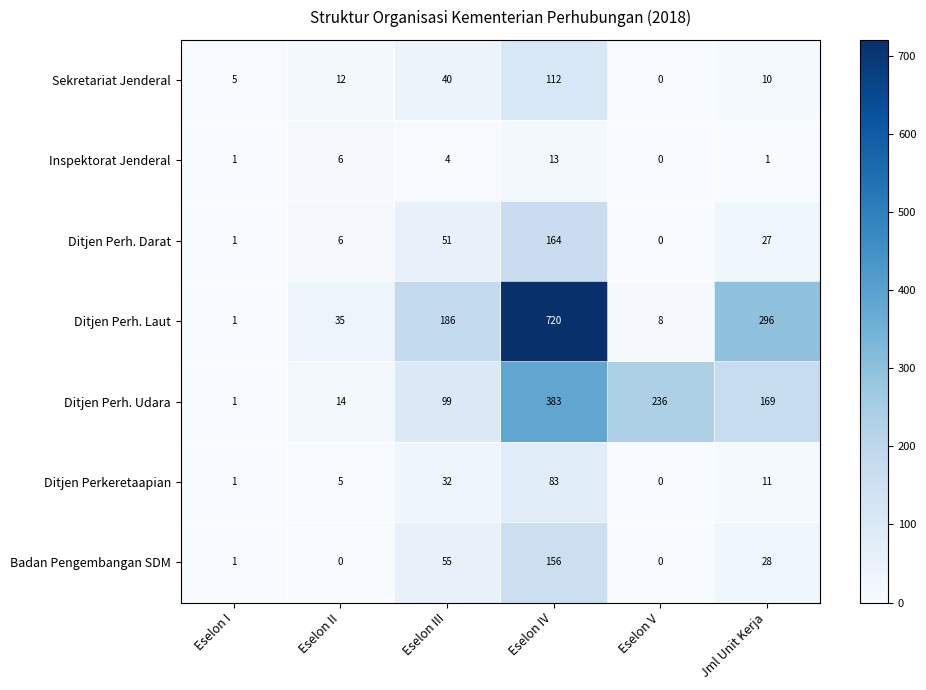

At Eselon IV, list the series in order from smallest to largest.

Inspektorat Jenderal, Ditjen Perkeretaapian, Sekretariat Jenderal, Badan Pengembangan SDM, Ditjen Perh. Darat, Ditjen Perh. Udara, Ditjen Perh. Laut